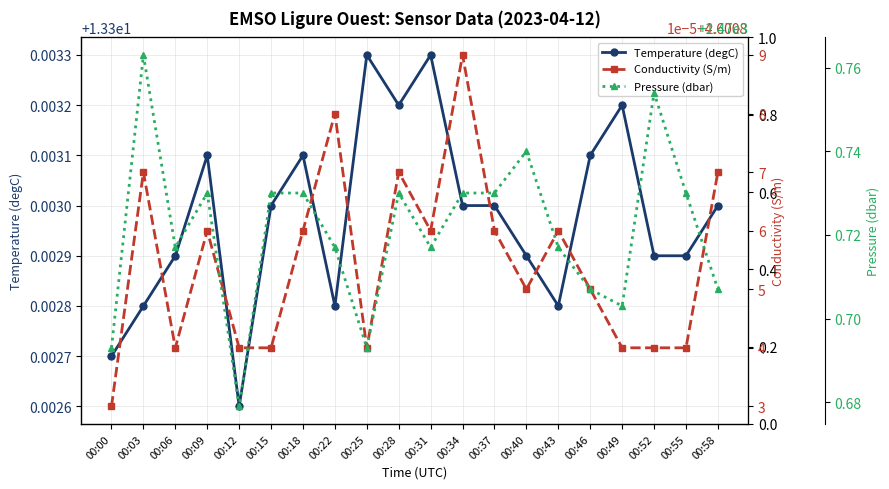

Count the Conductivity (S/m) values in the range 4 to 5.

20